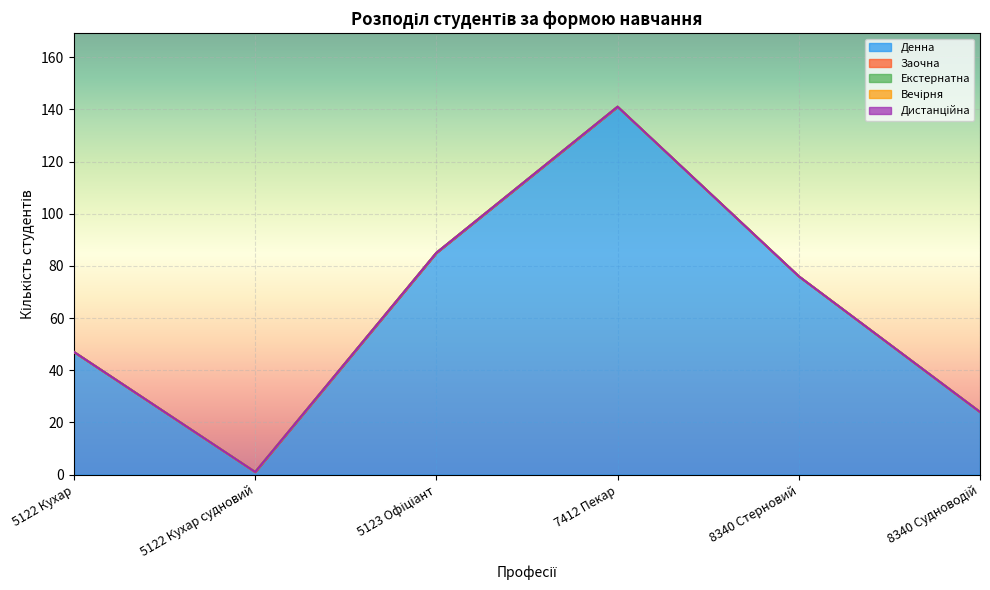

Which series has the largest range (max minus min)?

Денна